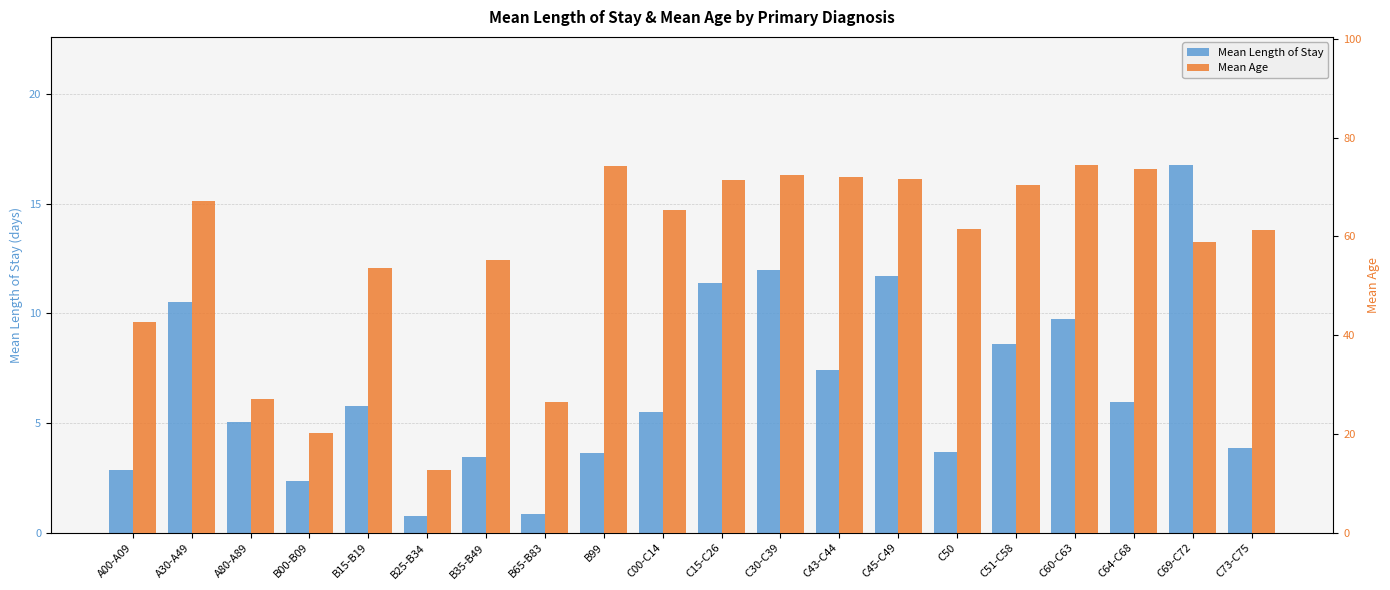

Is the value of Mean Age at C60-C63 greater than the value of Mean Length of Stay at C51-C58?

Yes